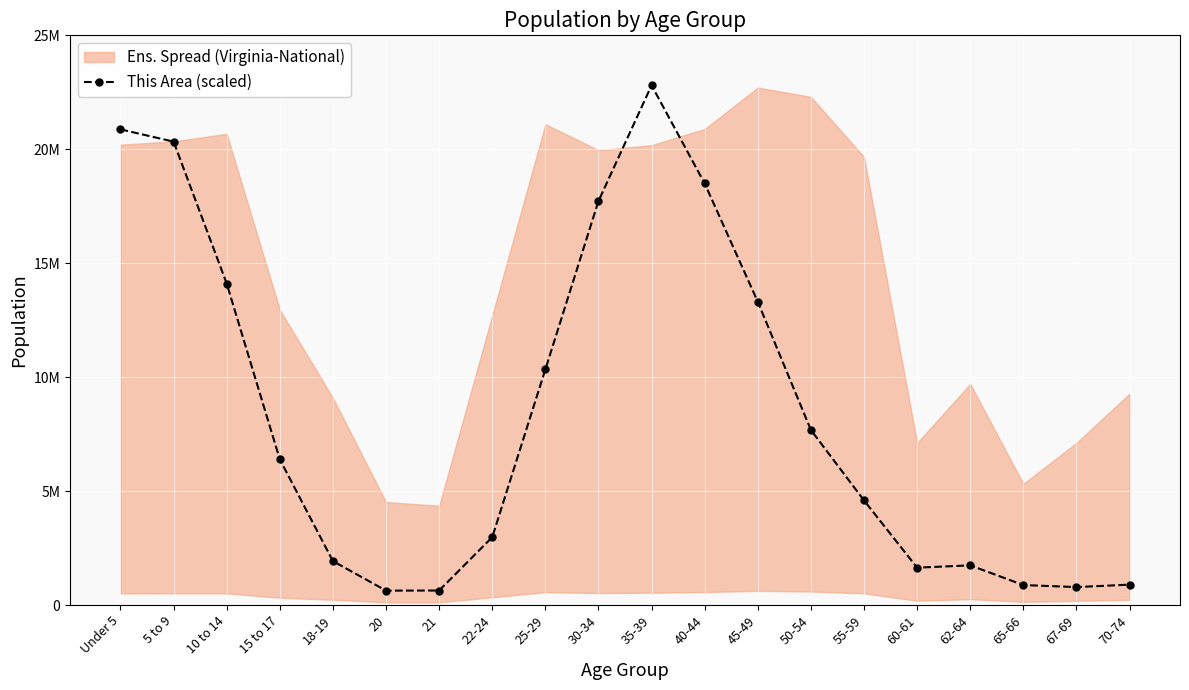

How many categories are shown in the chart?

20